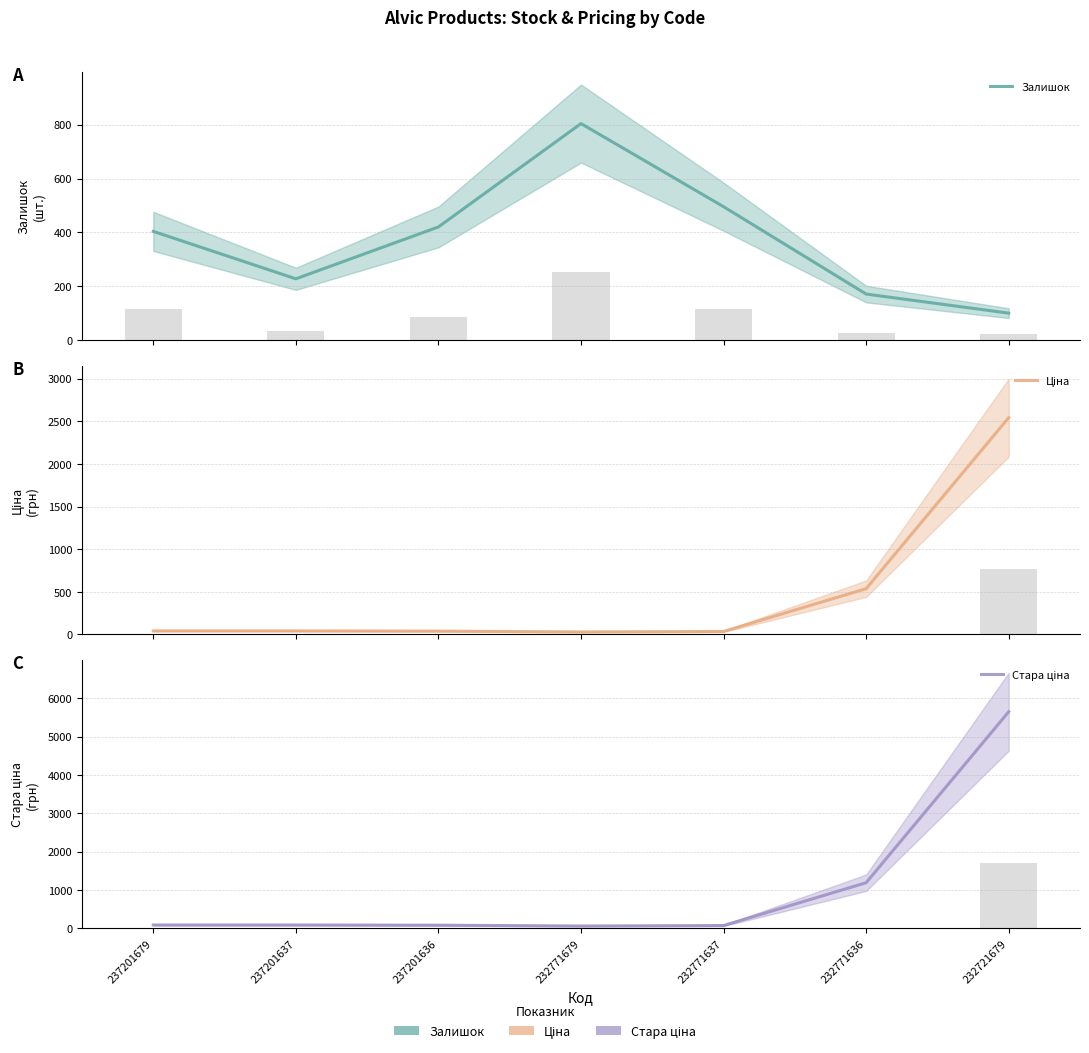

What is the maximum value for Стара ціна?

5649.0